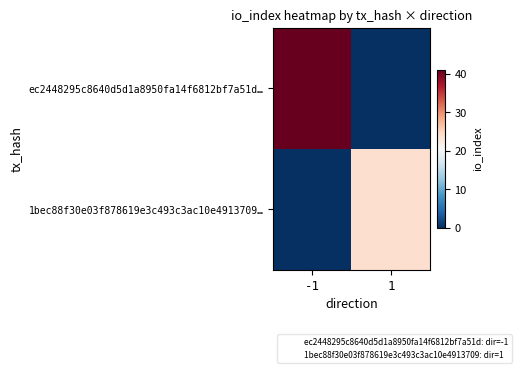

List the series in order of their peak value, highest first.

ec2448295c8640d5d1a8950fa14f6812bf7a51d…, 1bec88f30e03f878619e3c493c3ac10e4913709…